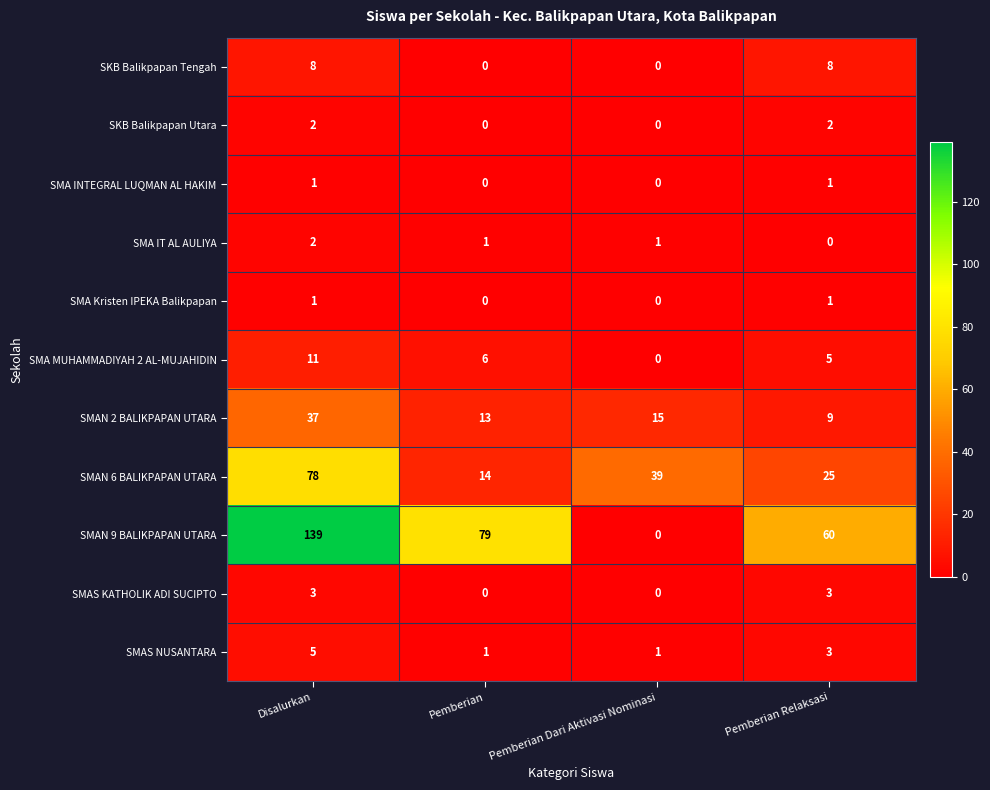

Rank the categories by SMA MUHAMMADIYAH 2 AL-MUJAHIDIN value from highest to lowest.

Disalurkan, Pemberian, Pemberian Relaksasi, Pemberian Dari Aktivasi Nominasi